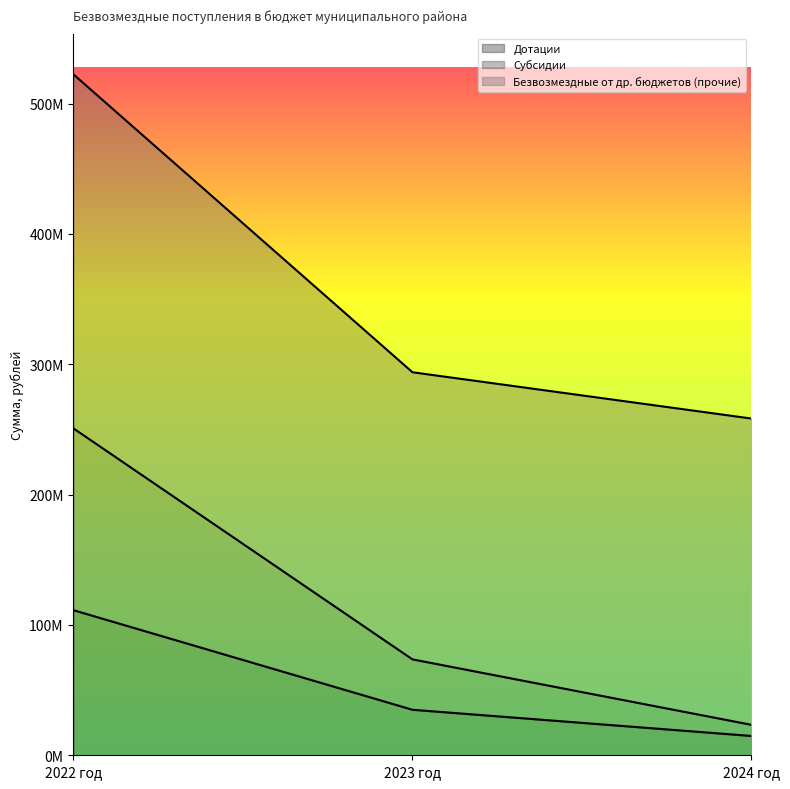

What are all the series names shown in the legend?

Дотации, Субсидии, Безвозмездные от др. бюджетов (прочие)